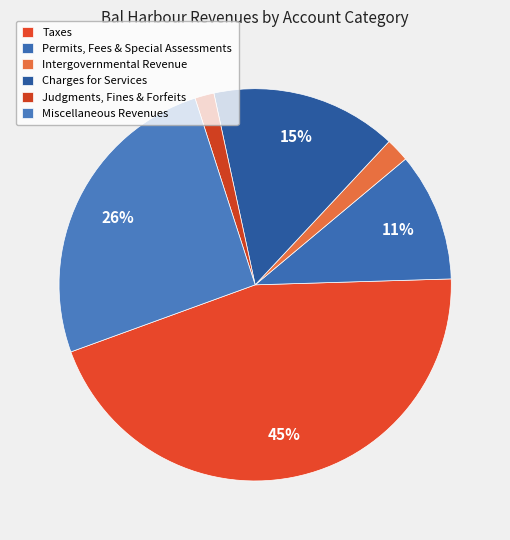

Is it true that Charges for Services is 15% of the pie?

True